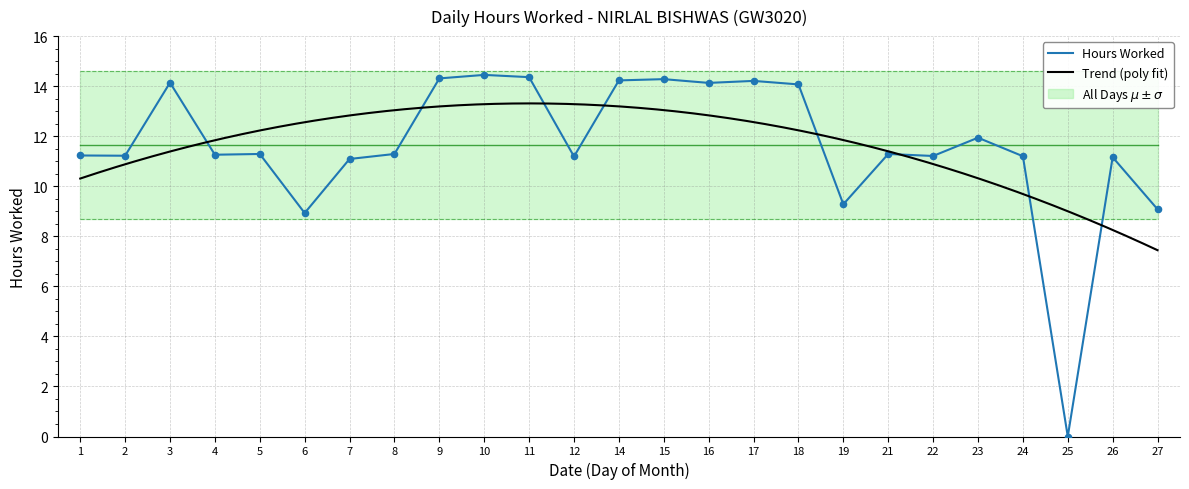

What is the change in value from 5 to 24?

-0.1